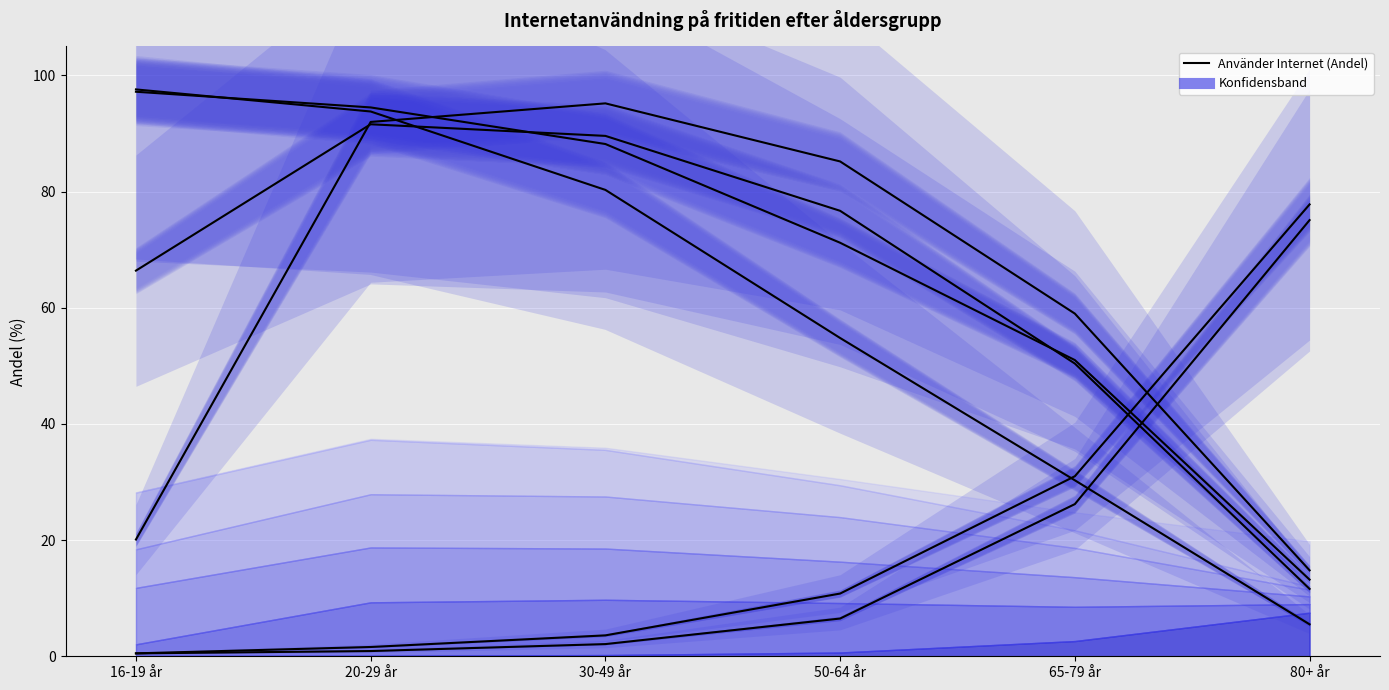

Between 30-49 år and 16-19 år, which is larger?

30-49 år